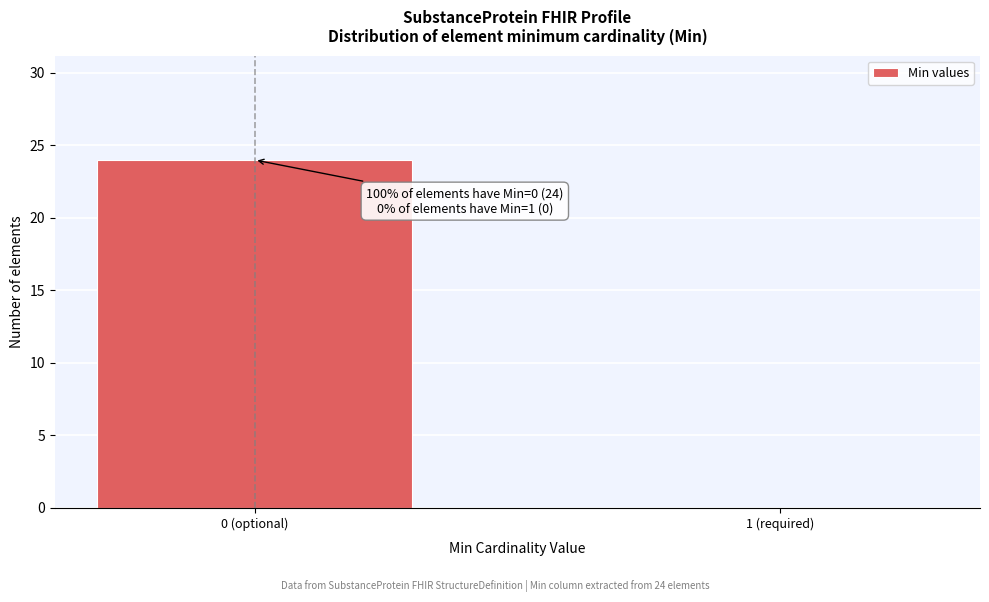

Reading left to right, what are all the values shown in this chart?

0 (optional)=24	1 (required)=0